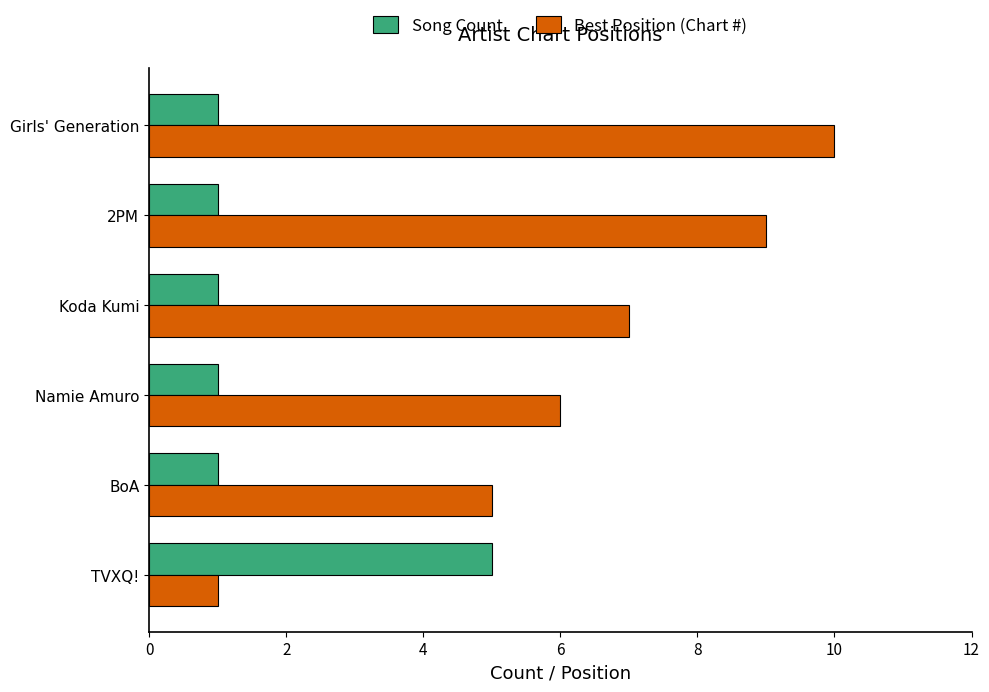

Which series has the largest range (max minus min)?

Best Position (Chart #)